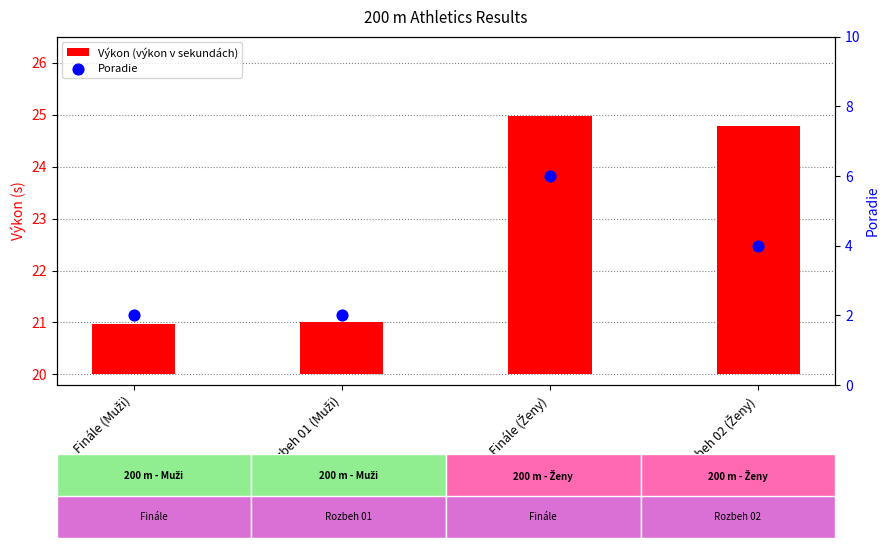

Is the value of Poradie at Rozbeh 02 (Ženy) greater than the value of Výkon (výkon v sekundách) at Finále (Ženy)?

No